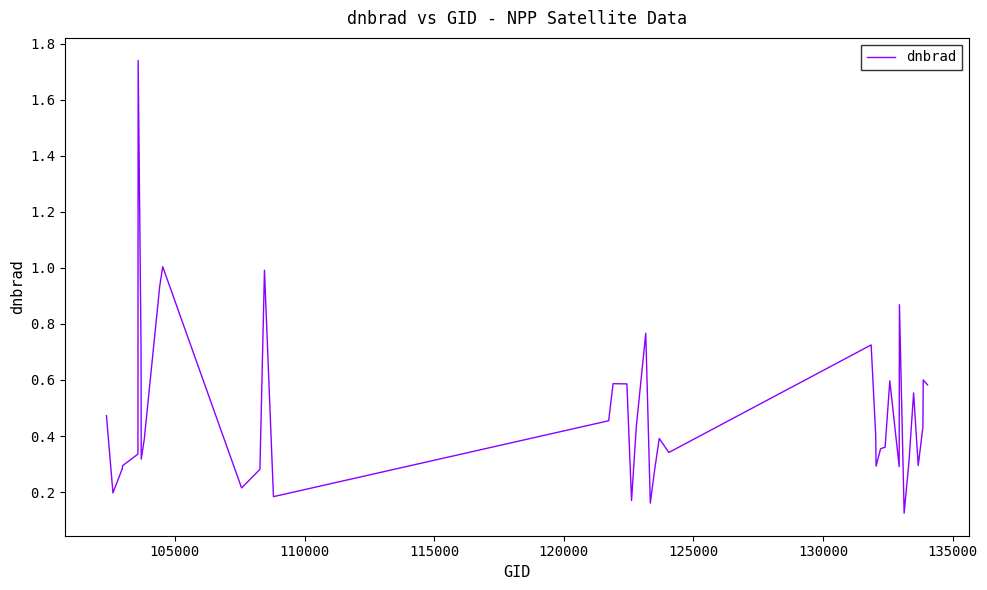

What is the difference between the maximum and minimum values?

1.6